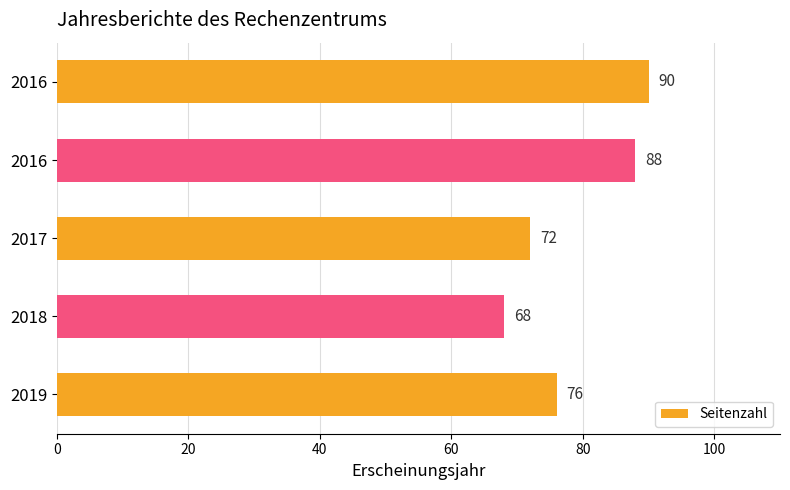

Are the bars horizontal?

Yes